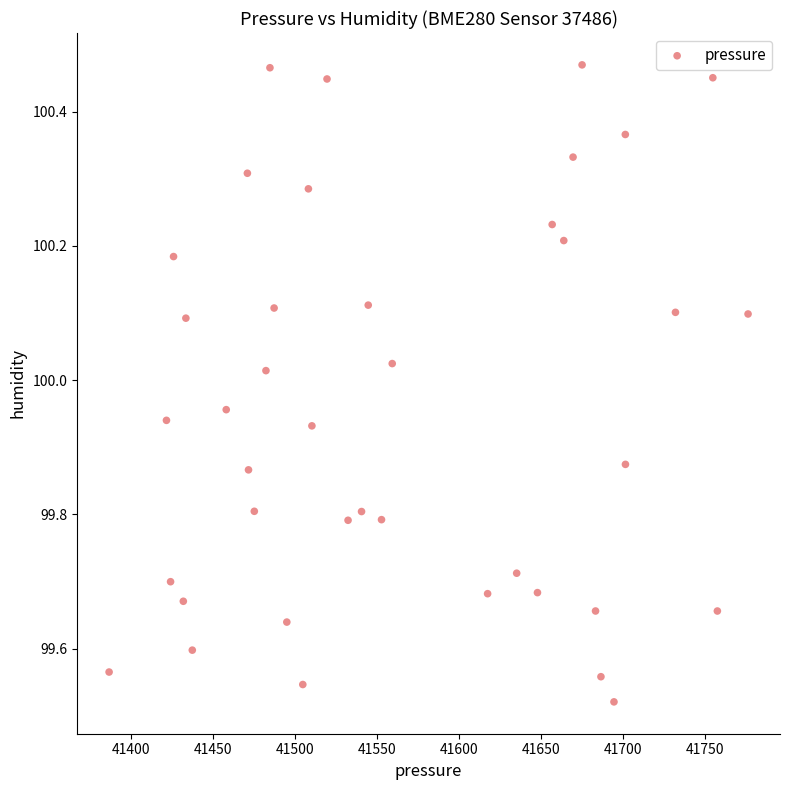

What is the range of Y values (max minus min)?

0.9